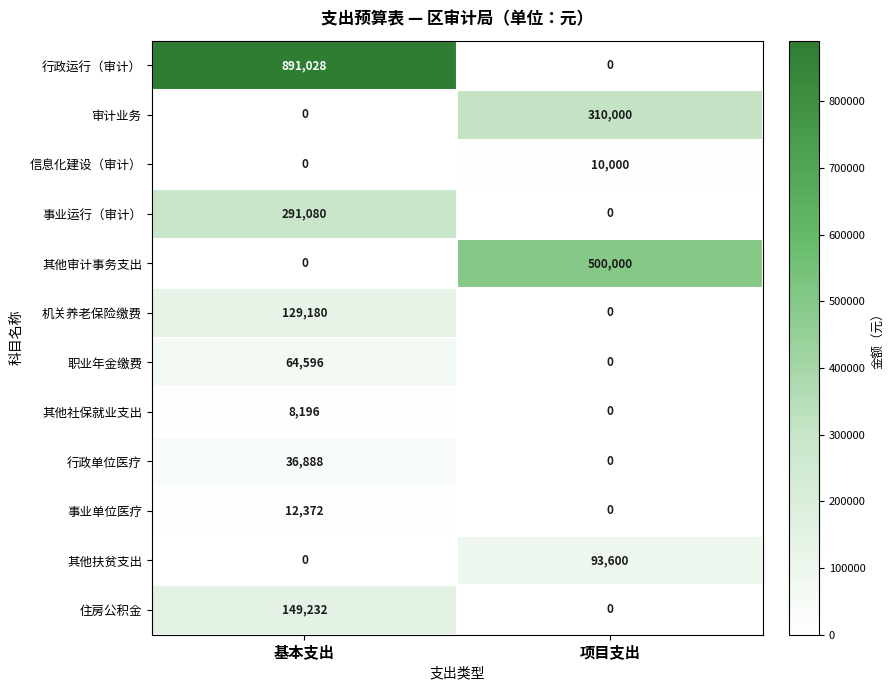

The 其他扶贫支出 series shows 0 at 基本支出. True or false?

True